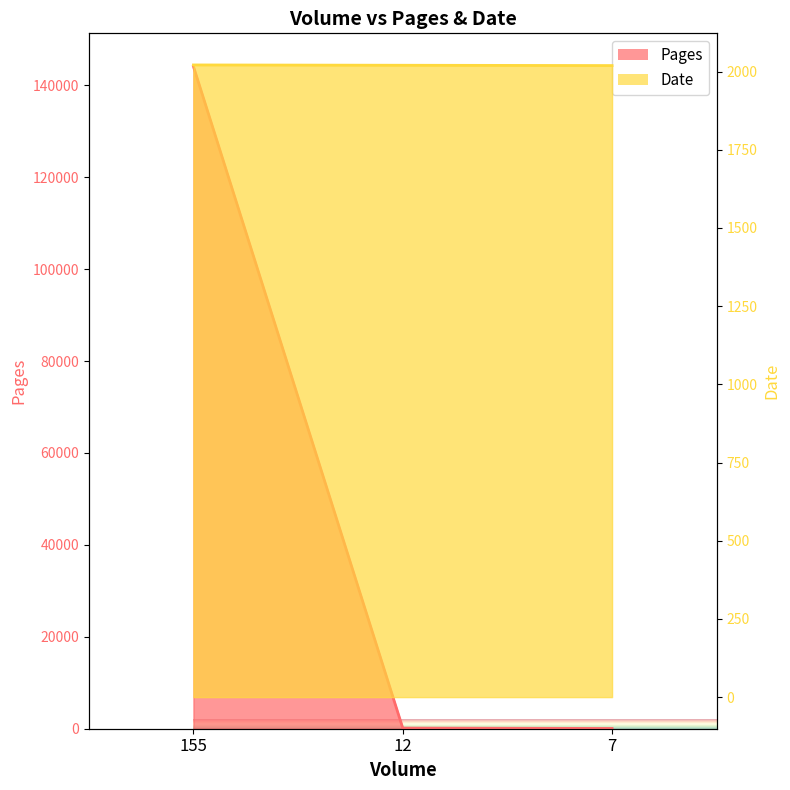

What is the difference between the Date values at 155 and 7?

2